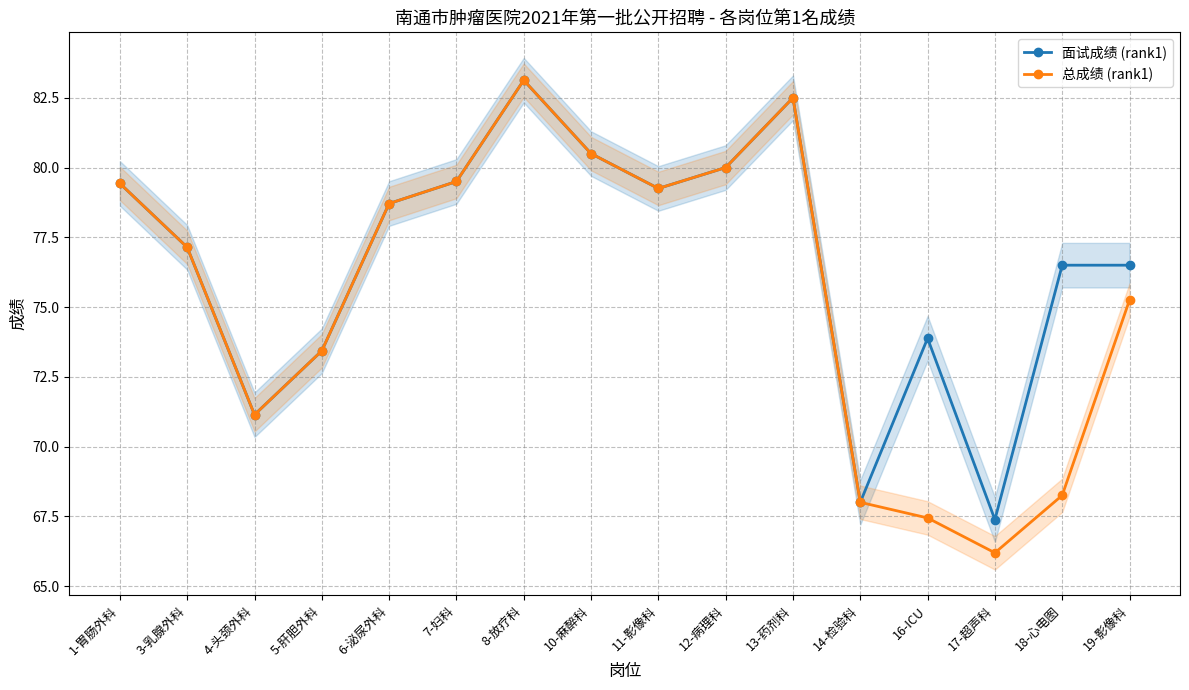

How many lines are shown in the chart?

2